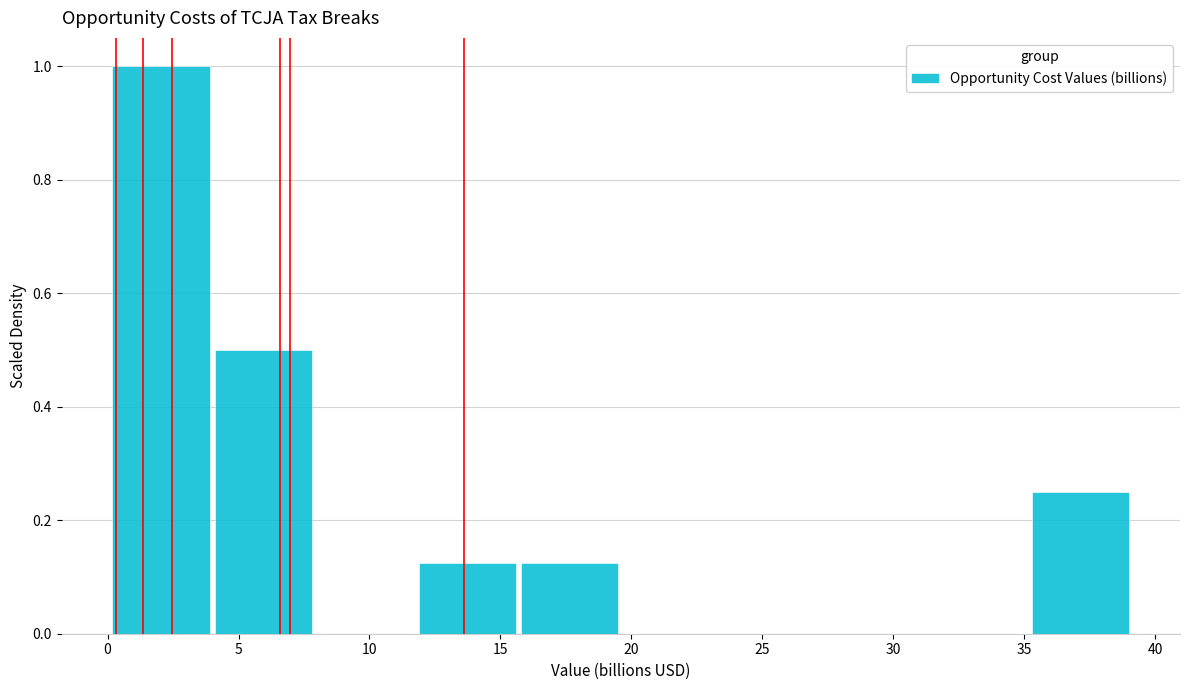

Reading left to right, transcribe this chart: for each bar, give the range it covers on the x-axis and its height. Neither the bar edges nor the heights are printed on the chart, so give them approximately, as read against the axes.

0.0 to 4.0: 1.00
4.0 to 8.0: 0.50
8.0 to 12.0: 0
12.0 to 16.0: 0.12
16.0 to 19.5: 0.12
19.5 to 23.5: 0
23.5 to 27.5: 0
27.5 to 31.5: 0
31.5 to 35.5: 0
35.5 to 39.0: 0.26